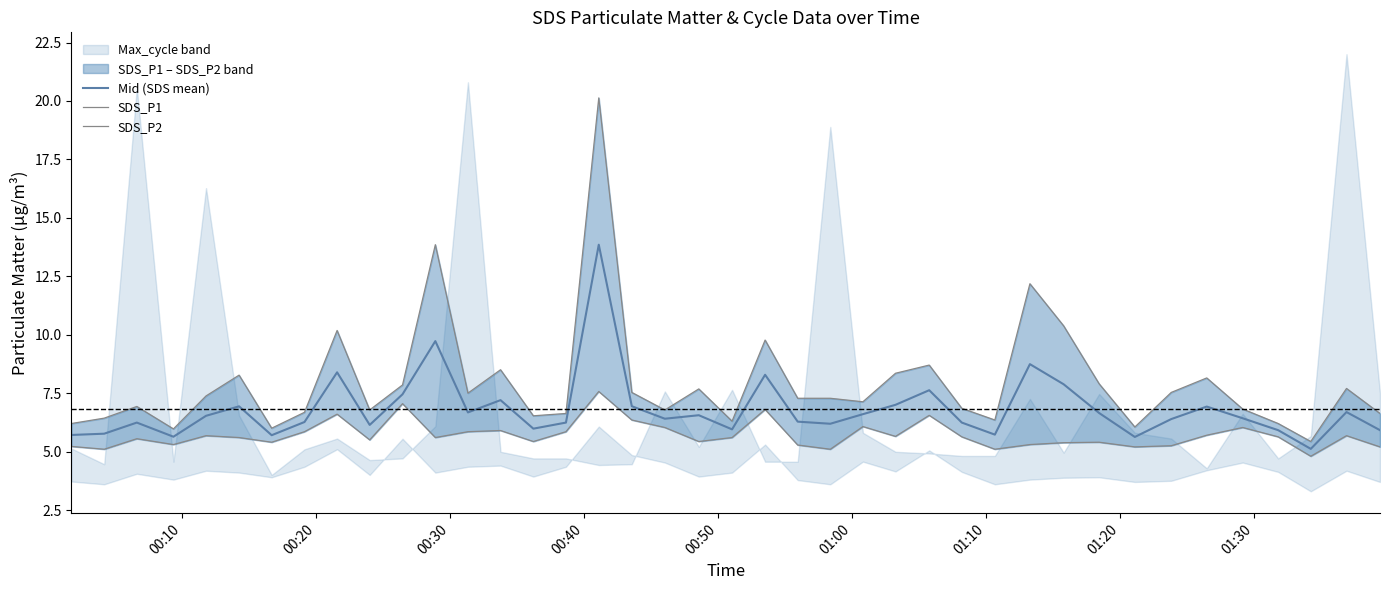

What is the minimum value for Mid (SDS mean)?

5.1